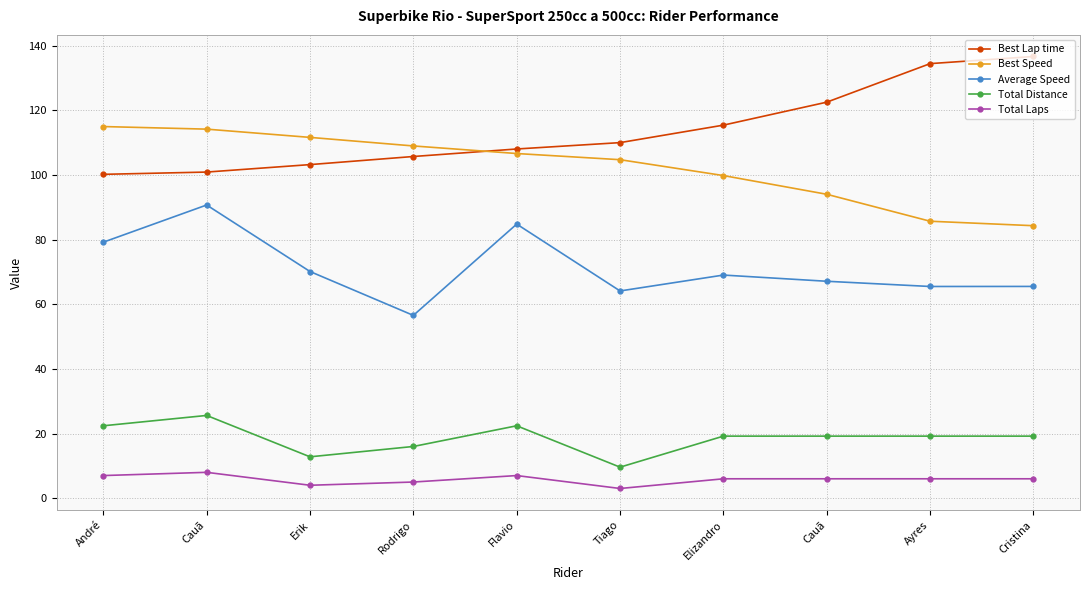

What is the approximate value of Best Lap time at Ayres?

134.4